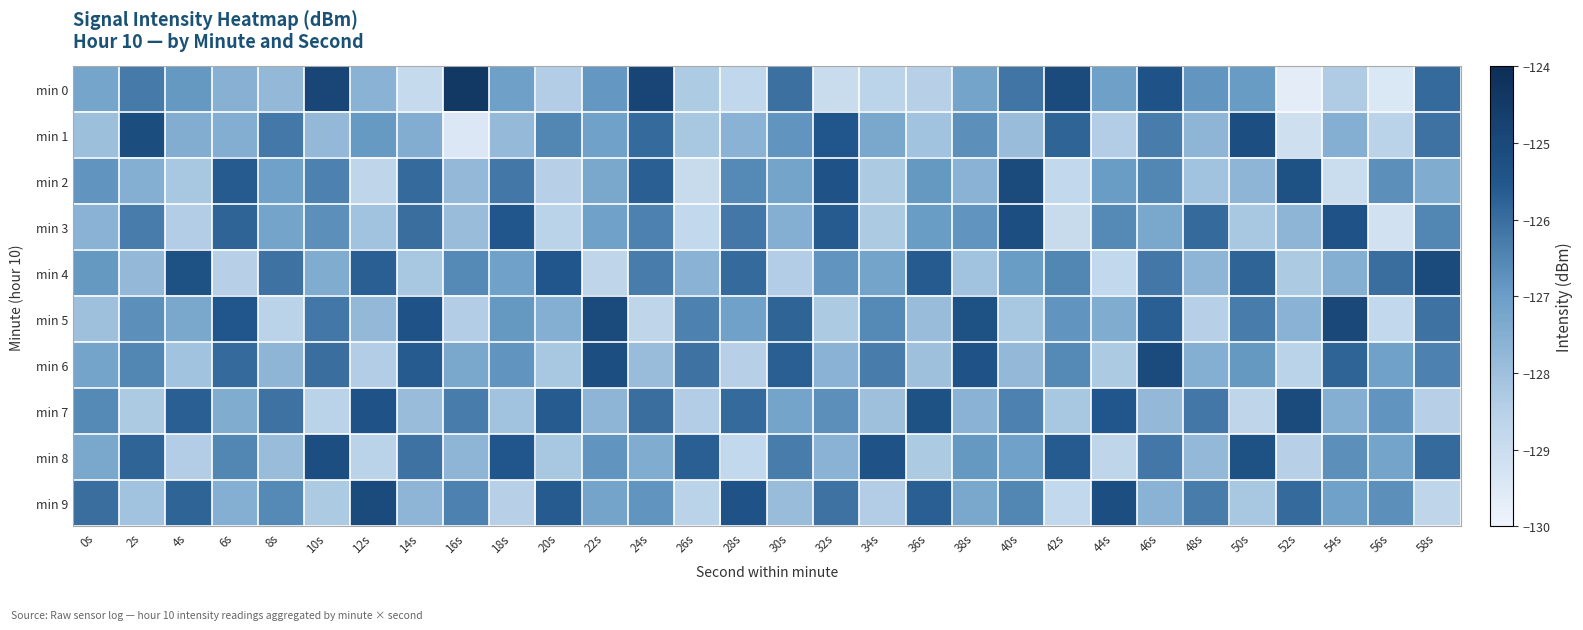

What is the total value across all series at 16s?

-1272.3